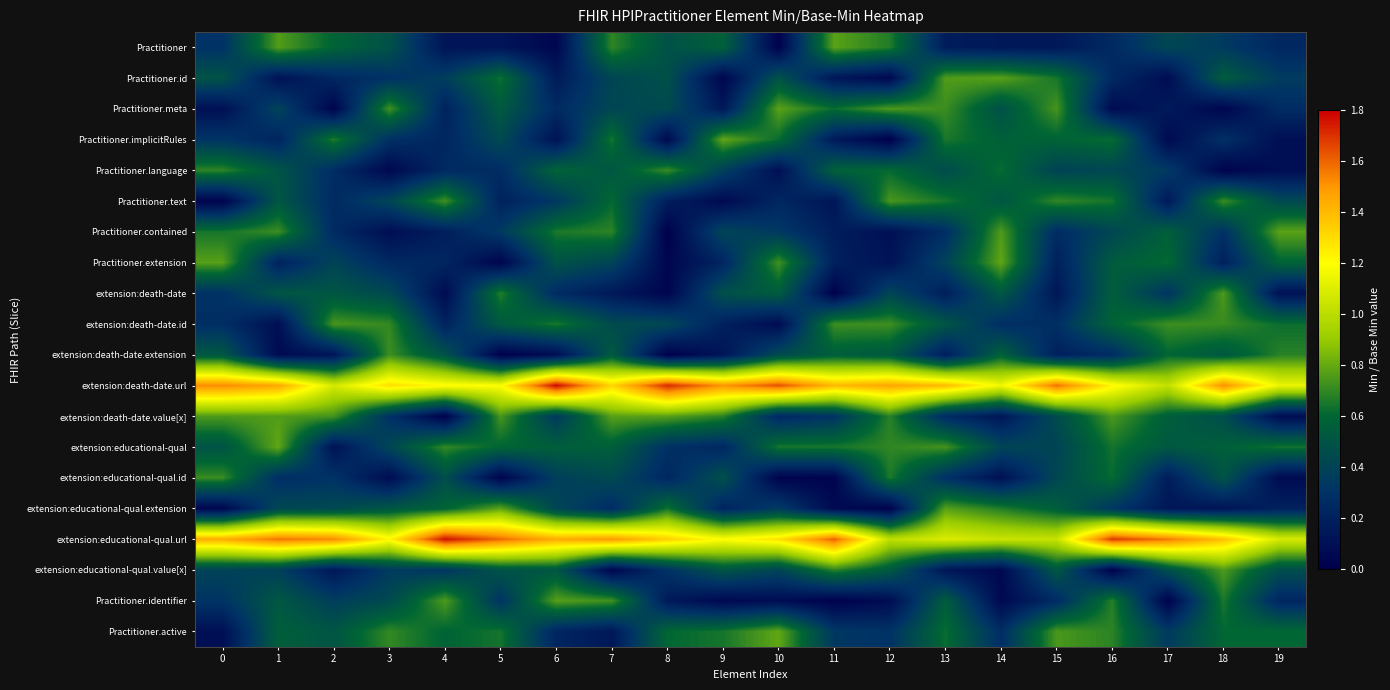

At which category is the sum across all series the highest?

7